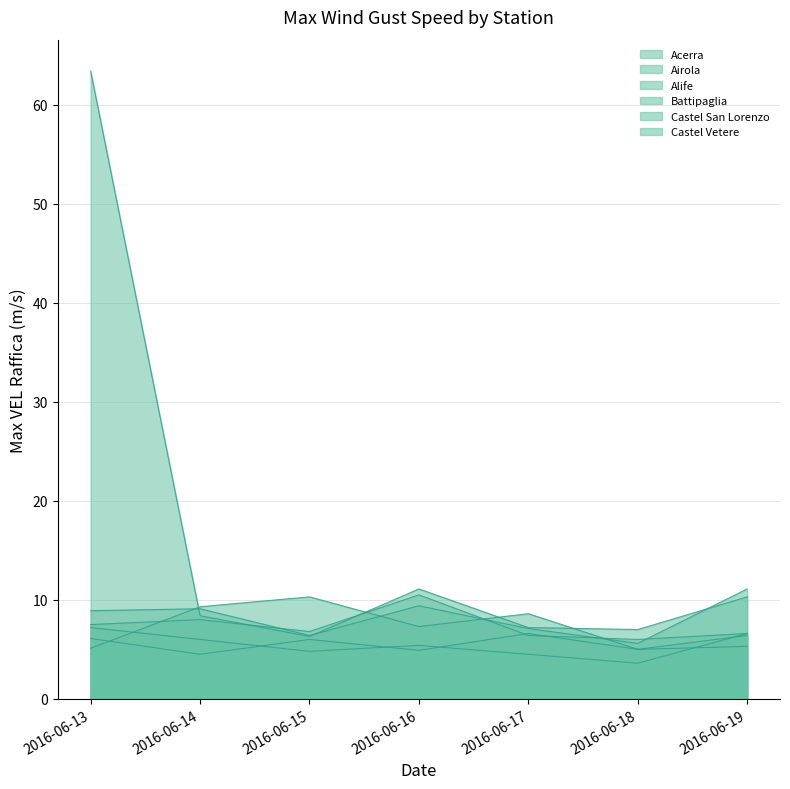

Where is the first local minimum for Battipaglia?

2016-06-15